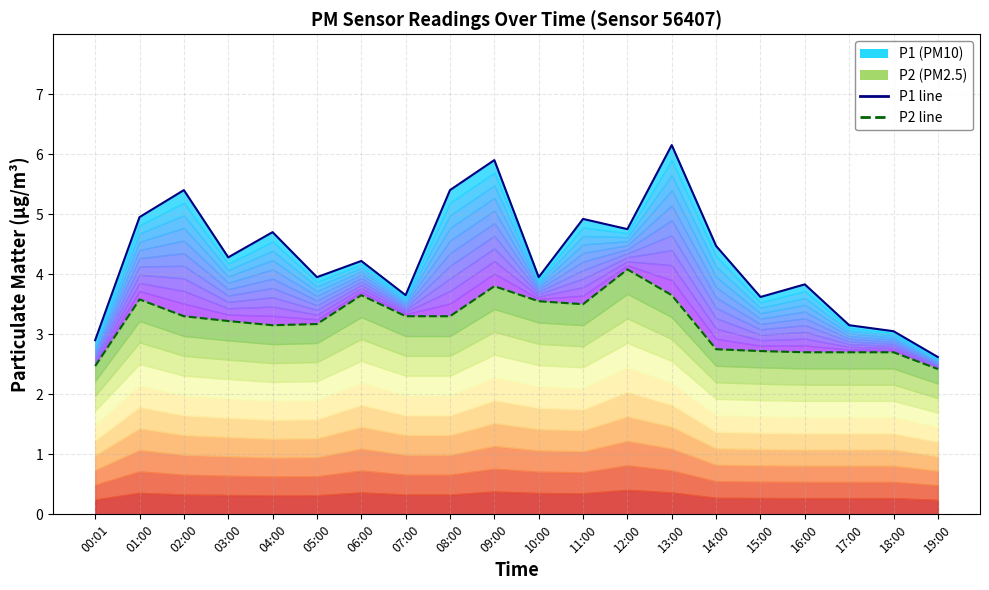

Is it true that P1 line equals 5.4 at 08:00?

True